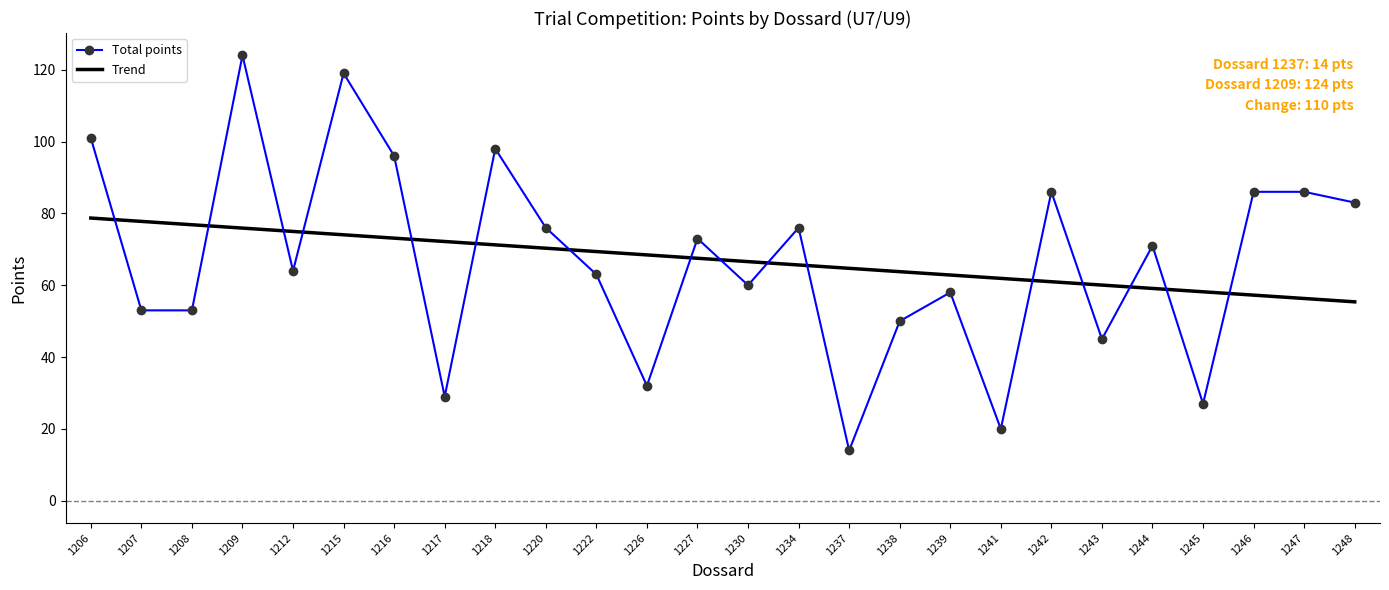

Rank the series at 1208 from lowest to highest value.

Total points, Trend